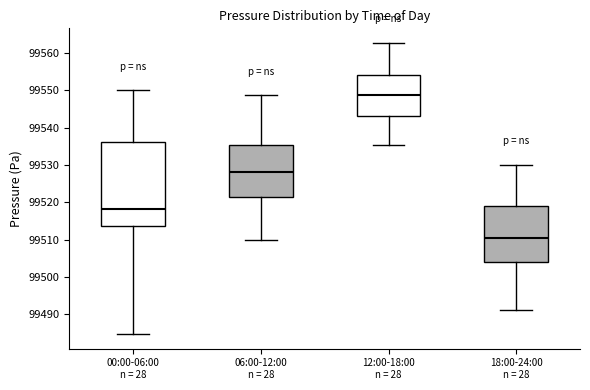

Comparing the boxes themselves (not the whiskers), which one is the tallest?

00:00-06:00 n = 28